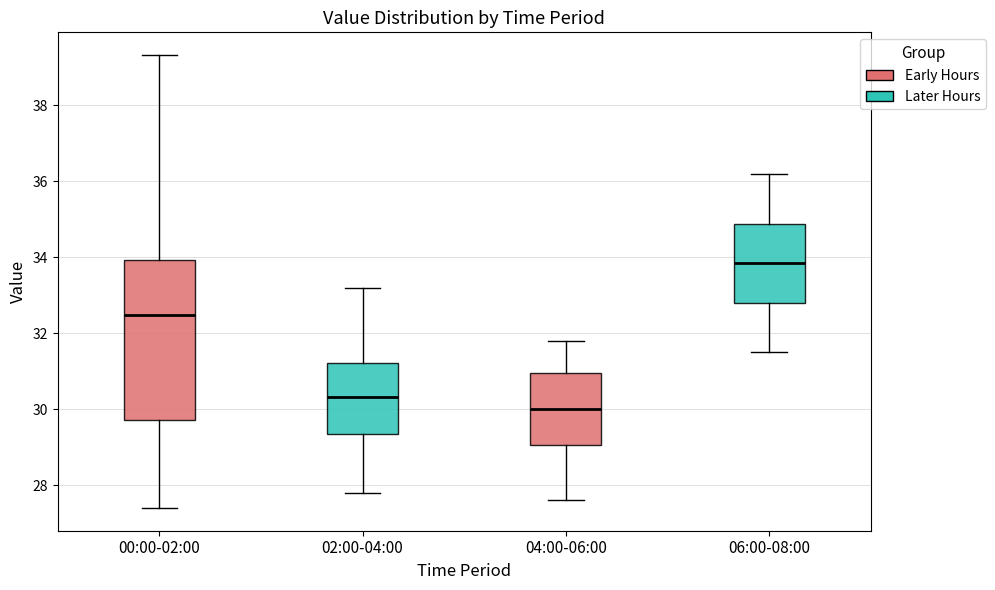

Reading left to right, transcribe this box plot: for each box, give where its median line is, the range the box spans, and where its two whiskers end, as read against the y-axis. The values are not printed on the chart, so give them approximately, as read against the axis.

00:00-02:00: median 32.4, box 29.8 to 34.0, whiskers 27.4 to 39.4
02:00-04:00: median 30.4, box 29.4 to 31.2, whiskers 27.8 to 33.2
04:00-06:00: median 30.0, box 29.0 to 31.0, whiskers 27.6 to 31.8
06:00-08:00: median 33.8, box 32.8 to 34.8, whiskers 31.6 to 36.2